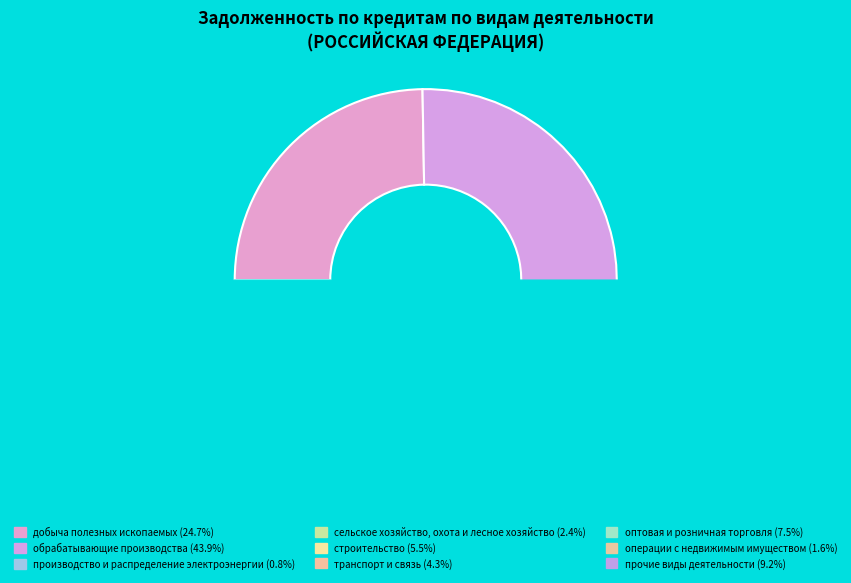

Is операции с недвижимым имуществом the majority of the pie?

No